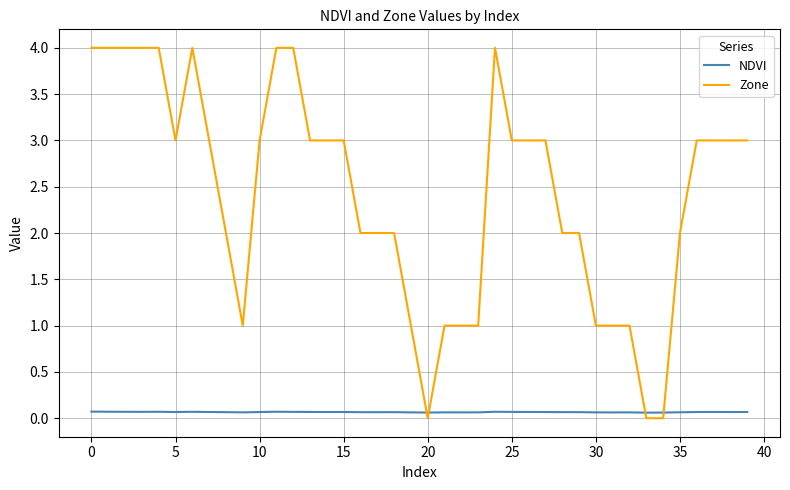

What are all the series names shown in the legend?

NDVI, Zone